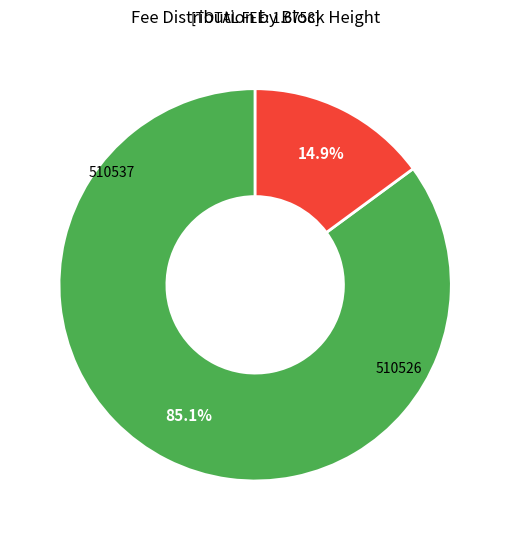

To the nearest percent, what is the average slice percentage?

50%